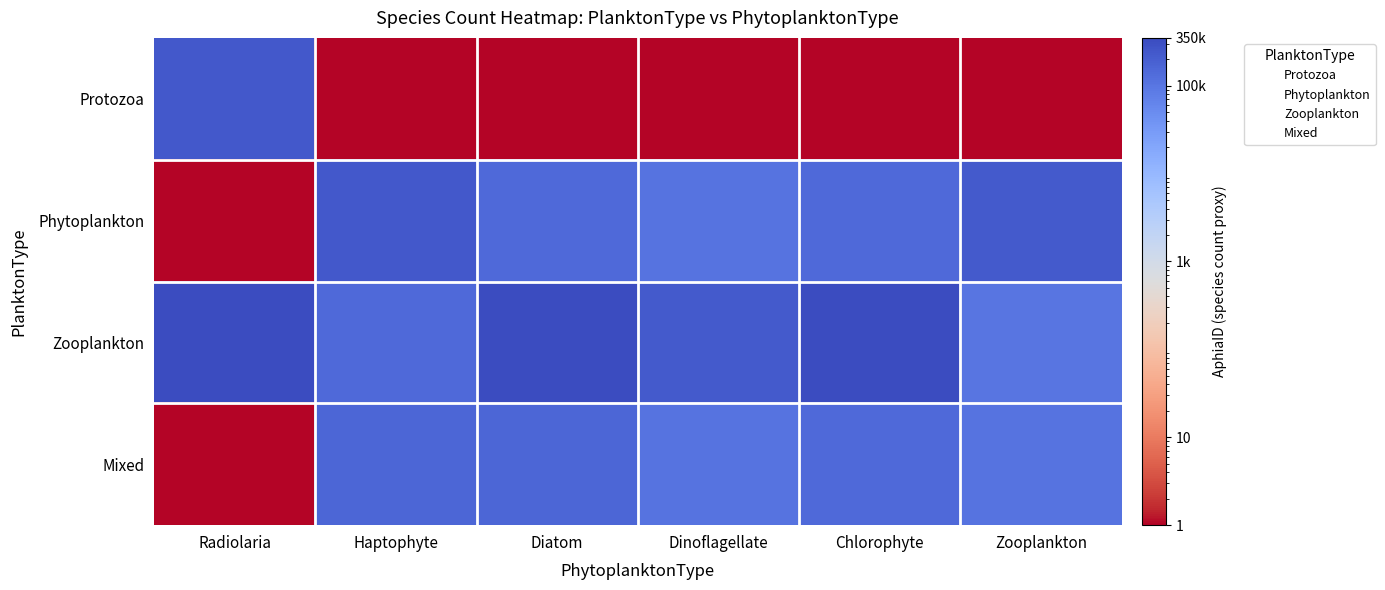

At which label is Zooplankton closest to 117901?

Dinoflagellate